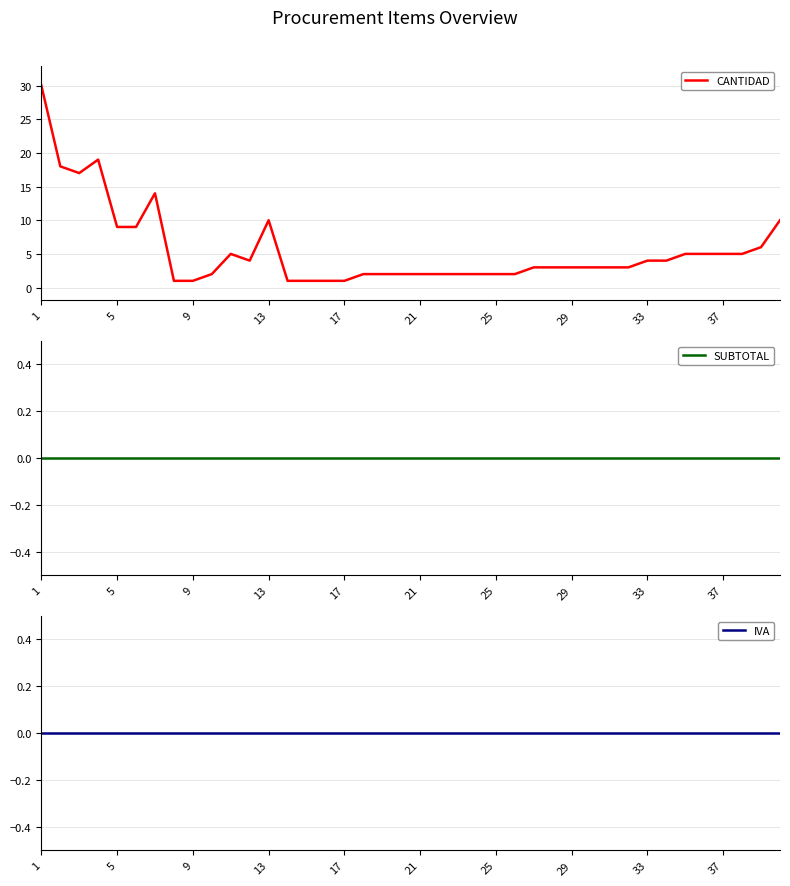

True or false: SUBTOTAL has a value of 0 at 33.

True